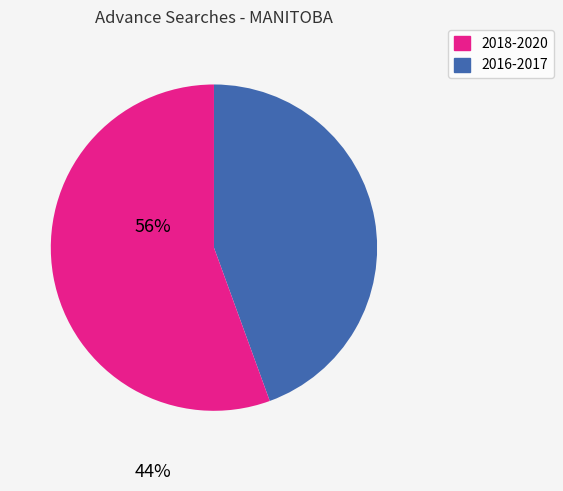

Is there a majority slice in this chart?

Yes